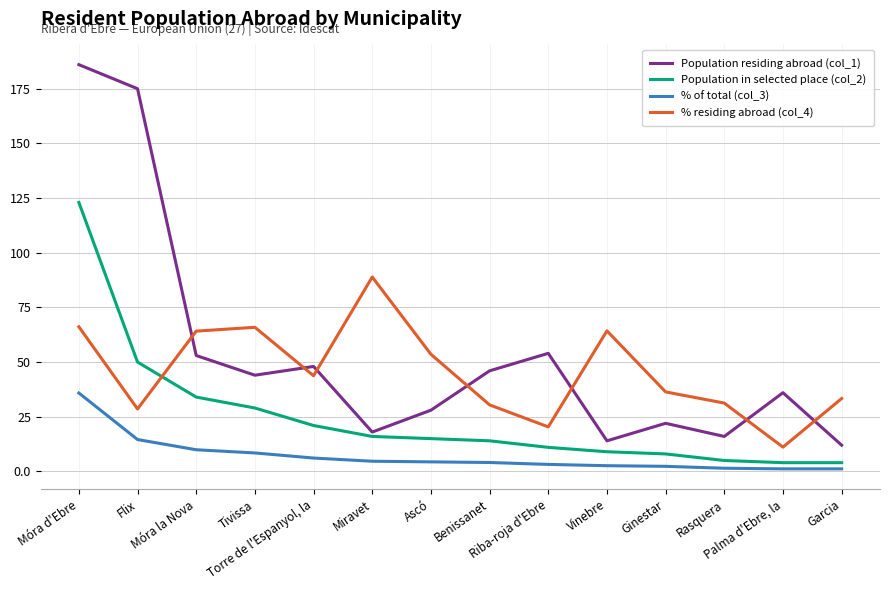

What is the sum of all % of total (col_3) values?

100.0